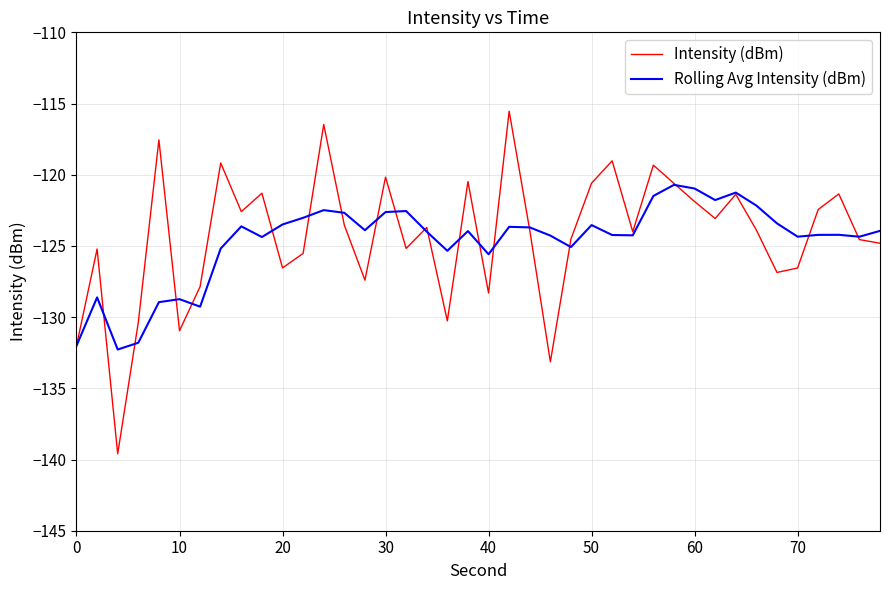

What is the highest value of the Rolling Avg Intensity (dBm) series?

-120.7